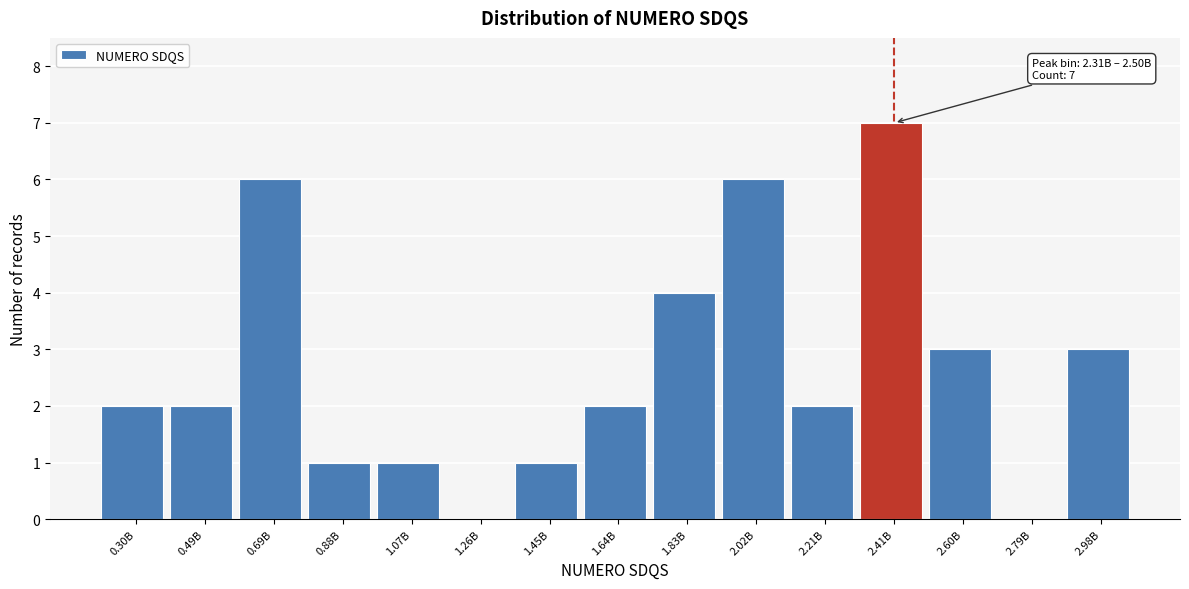

Reading left to right, transcribe all the data shown in this chart.

0.30B=2	0.49B=2	0.69B=6	0.88B=1	1.07B=1	1.26B=0	1.45B=1	1.64B=2	1.83B=4	2.02B=6	2.21B=2	2.41B=7	2.60B=3	2.79B=0	2.98B=3